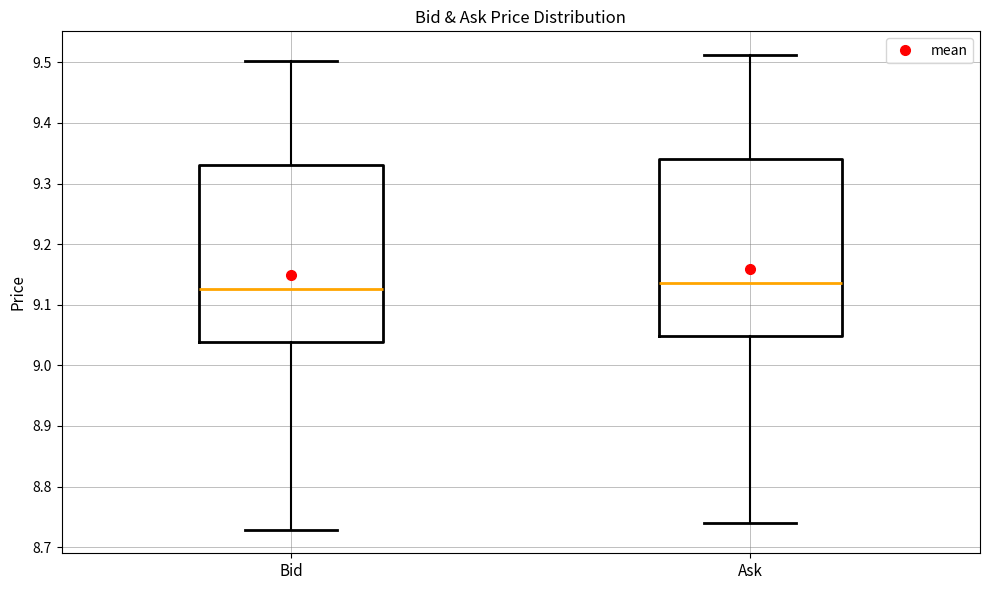

Reading left to right, transcribe this box plot: for each box, give where its median line is, the range the box spans, and where its two whiskers end, as read against the y-axis. The values are not printed on the chart, so give them approximately, as read against the axis.

Bid: median 9.13, box 9.04 to 9.33, whiskers 8.73 to 9.50
Ask: median 9.14, box 9.05 to 9.34, whiskers 8.74 to 9.51